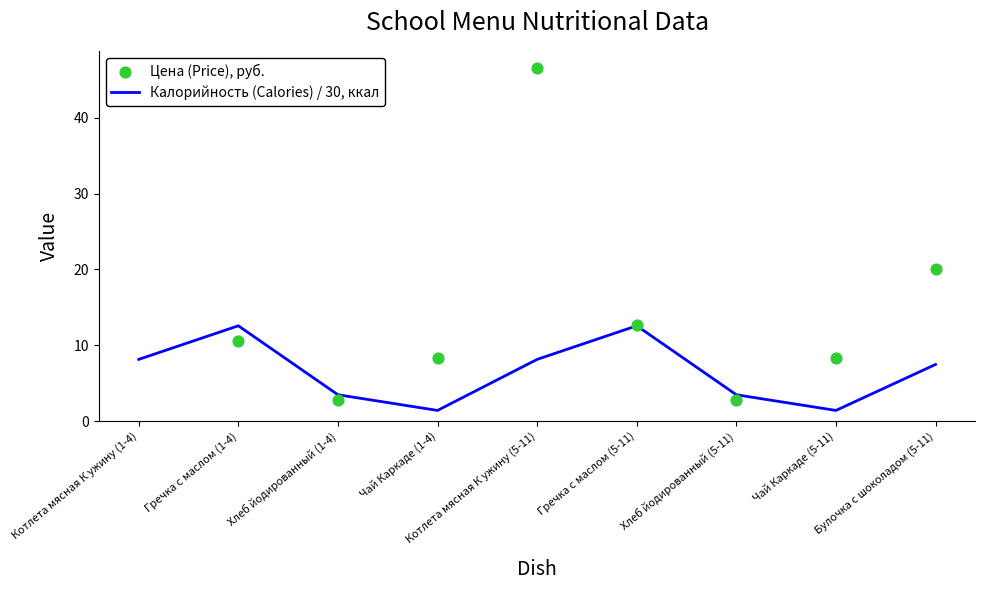

Which series has the largest total across all categories?

Цена (Price), руб.